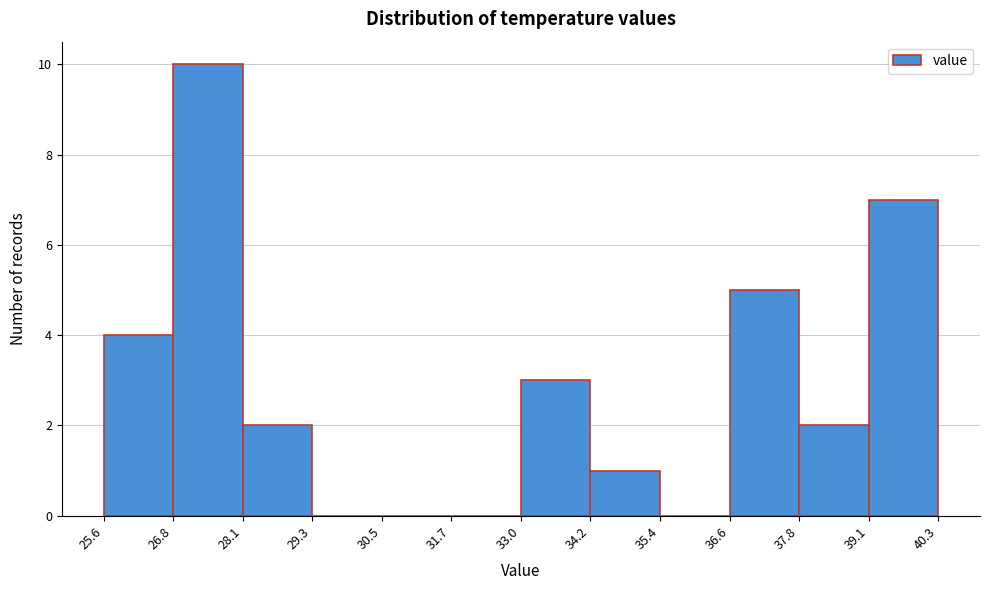

Reading left to right, list every bar in this chart as the range it spans on the x-axis followed by its height. The values are not printed on the chart, so give them approximately, as read against the axis.

25.6 to 26.8: 4
26.8 to 28.1: 10
28.1 to 29.3: 2
29.3 to 30.5: 0
30.5 to 31.7: 0
31.7 to 33.0: 0
33.0 to 34.2: 3
34.2 to 35.4: 1
35.4 to 36.6: 0
36.6 to 37.8: 5
37.8 to 39.1: 2
39.1 to 40.3: 7